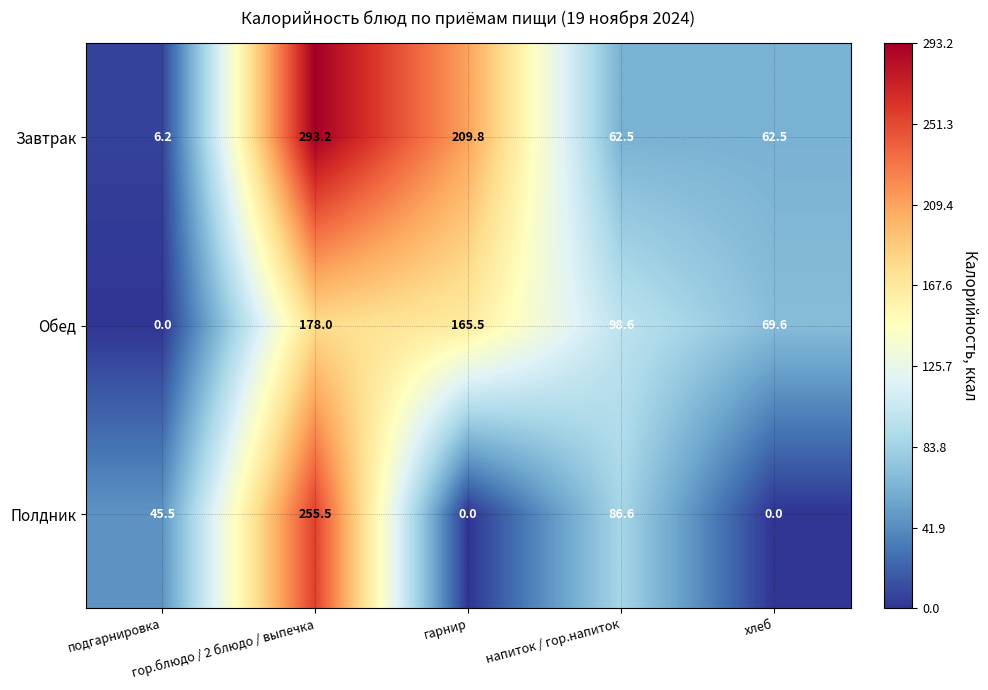

Rank the series by their maximum value, from lowest to highest.

Обед, Полдник, Завтрак